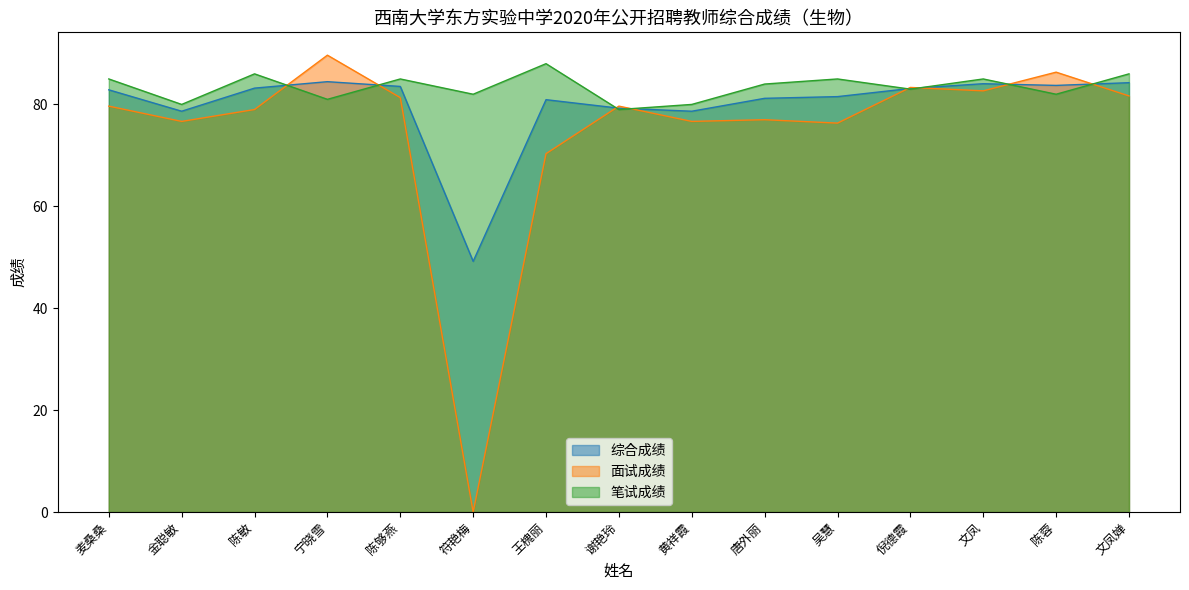

True or false: 综合成绩 has more than 0 points higher than both neighbors.

True